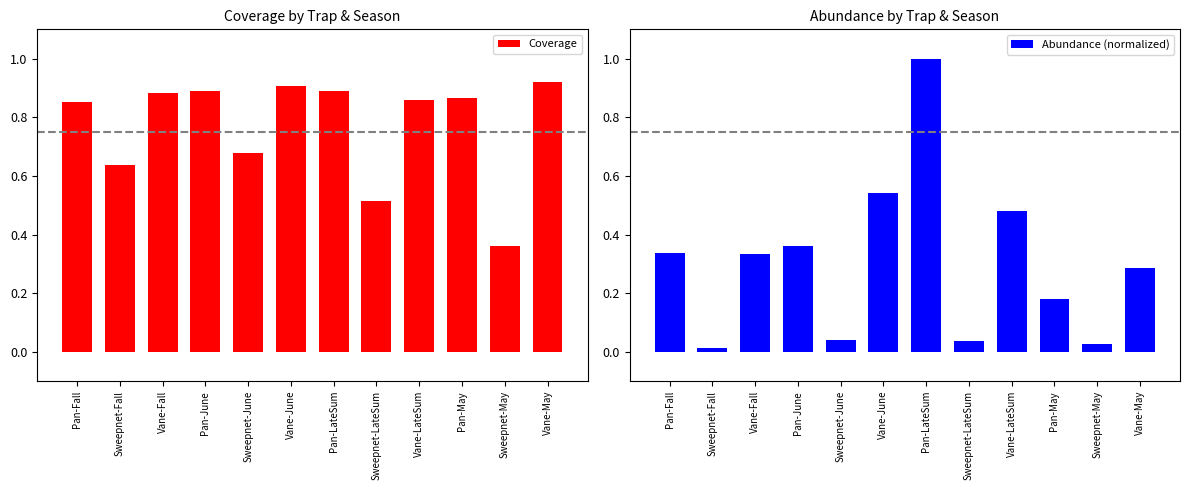

What is the difference between the maximum and second lowest values in the Abundance (normalized) series?

1.0